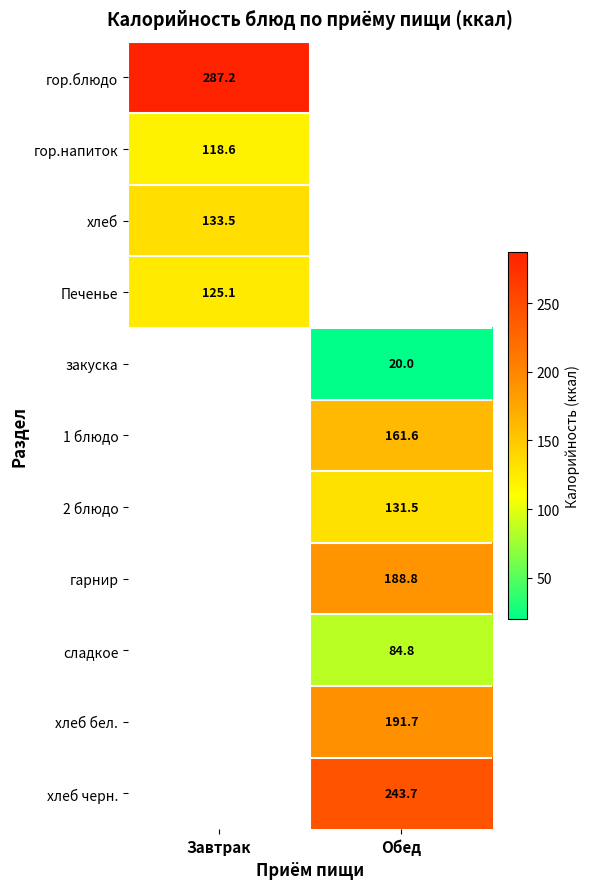

Which category has the lowest value across all series?

Обед